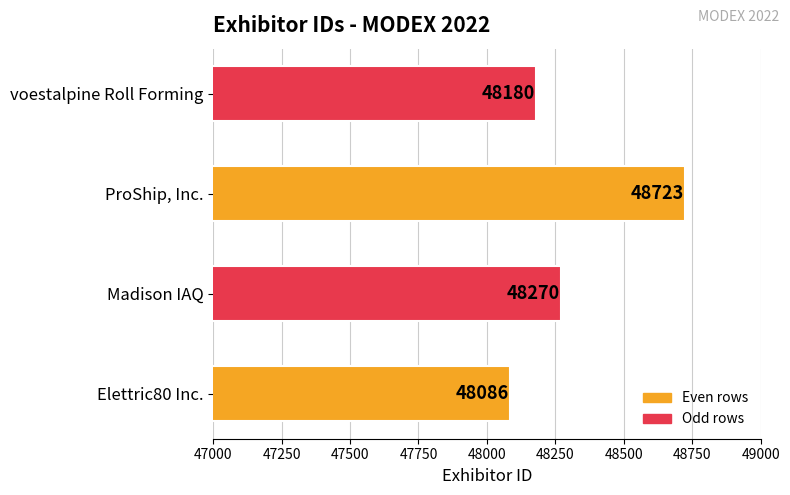

What is the difference between the maximum and second lowest values?

543